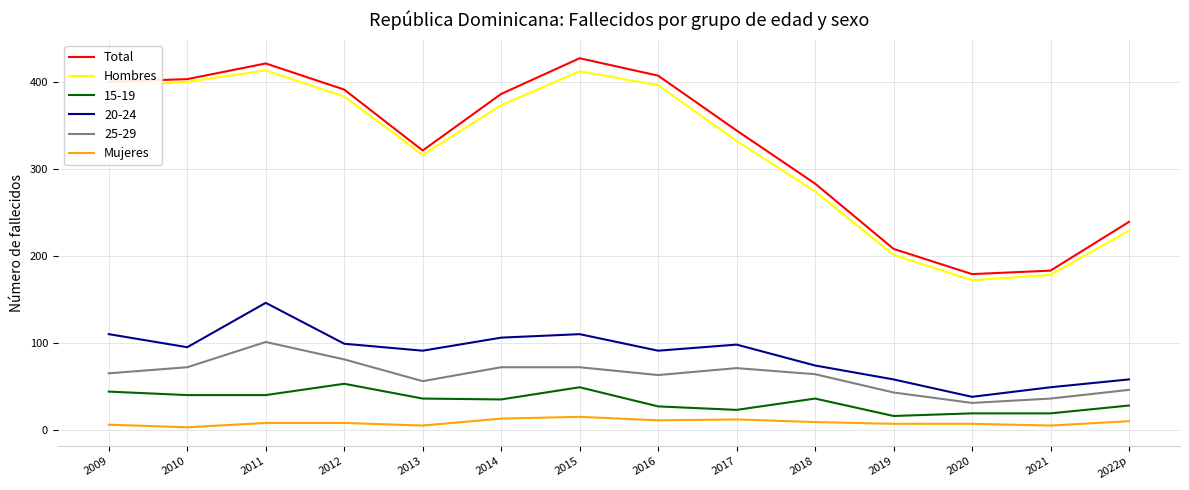

The value of Mujeres at 2009 is 6. True or false?

True